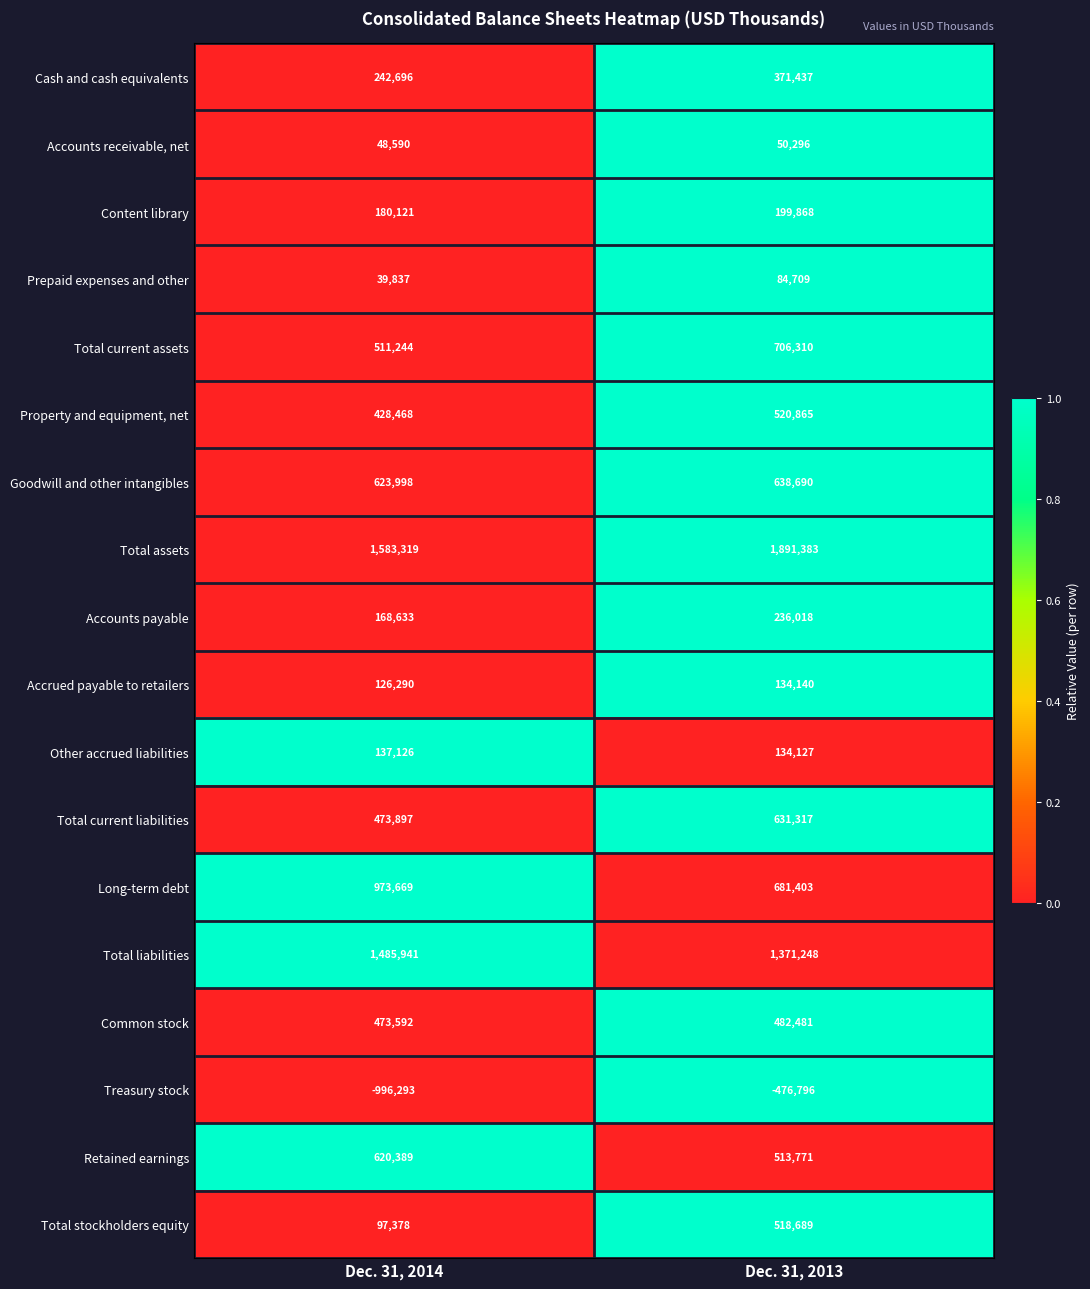

At which category does the chart reach its peak across all series?

Dec. 31, 2013